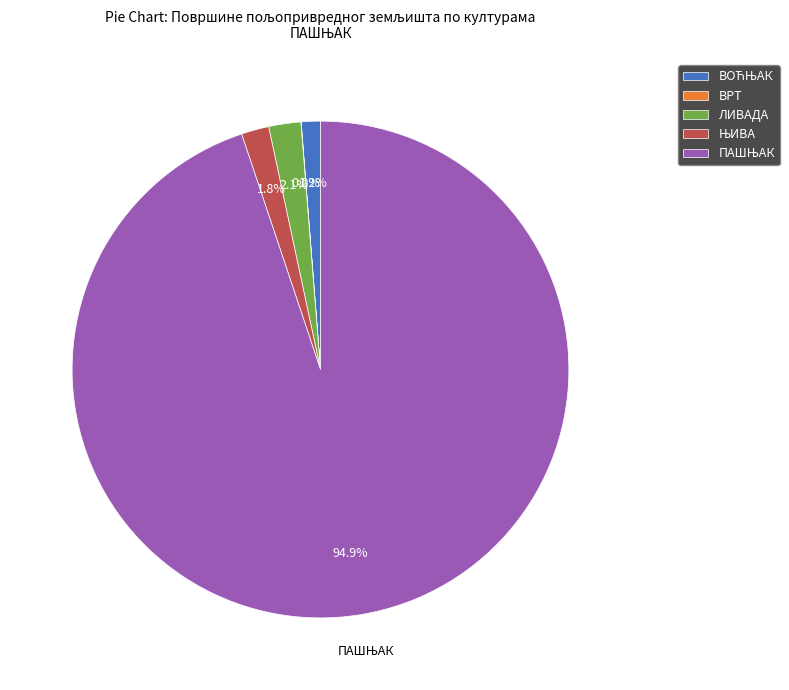

Does any single category account for the majority?

Yes